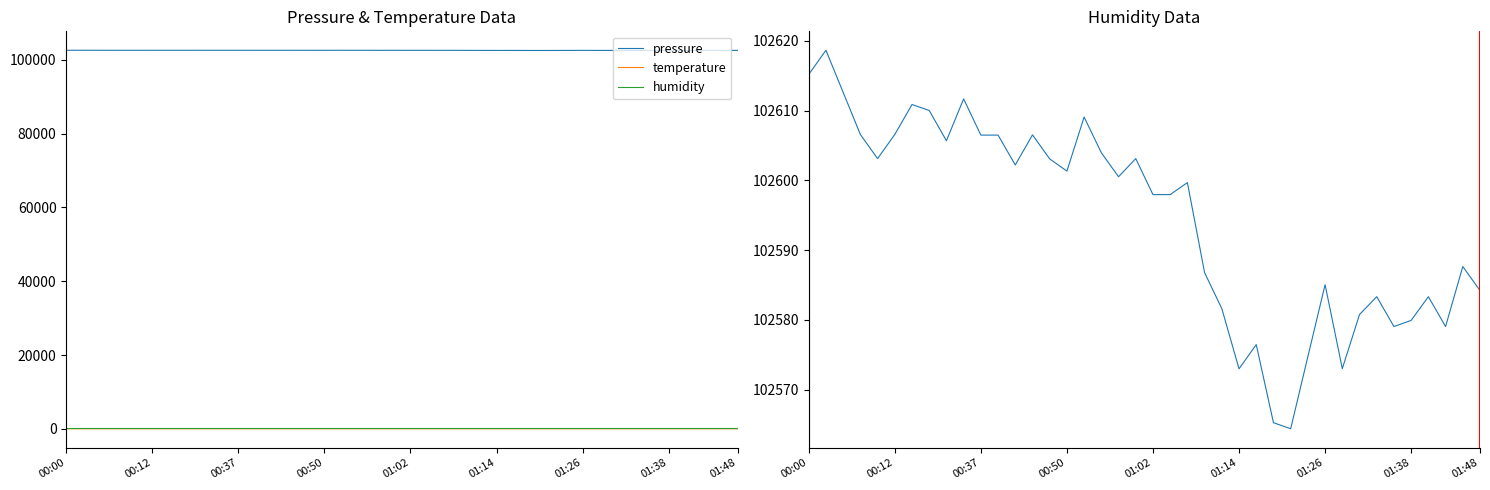

What is the average value of the pressure series?

102594.4